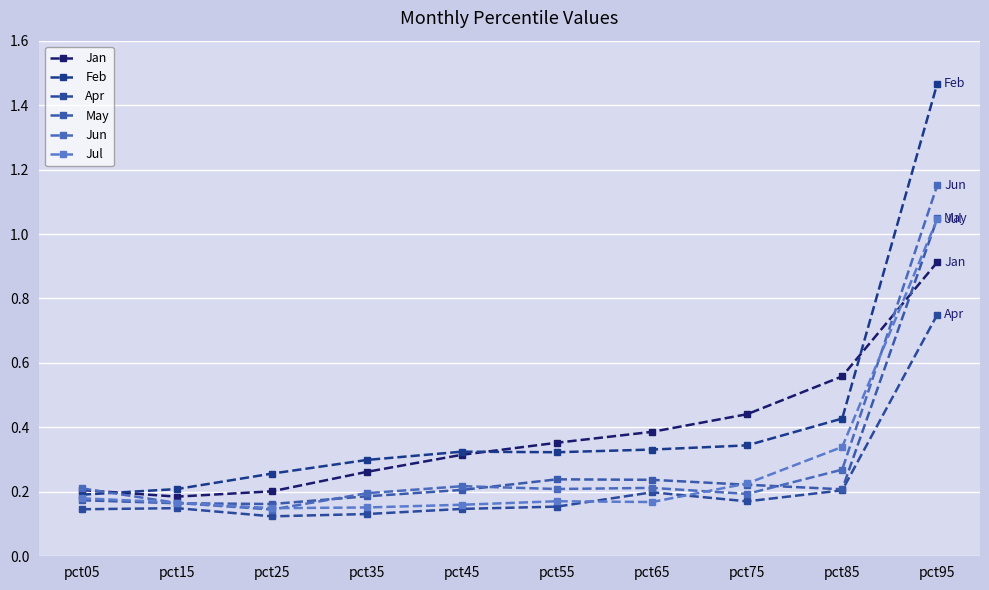

What are all the series names shown in the legend?

Jan, Feb, Apr, May, Jun, Jul